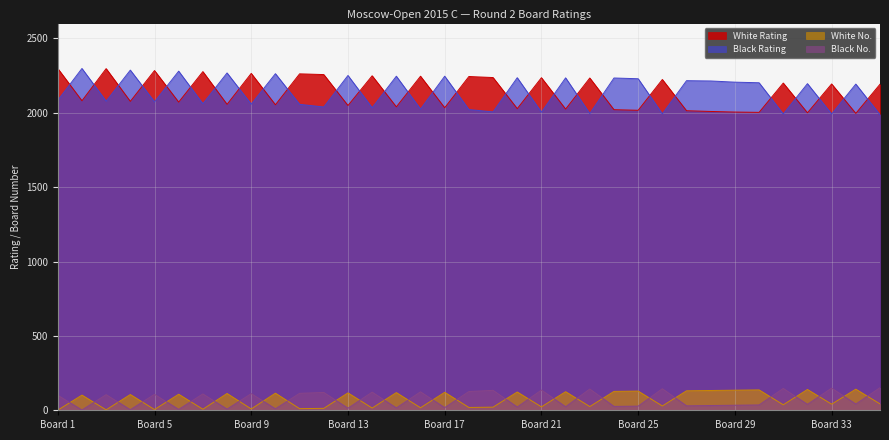

What are all the series names shown in the legend?

White Rating, Black Rating, White No., Black No.